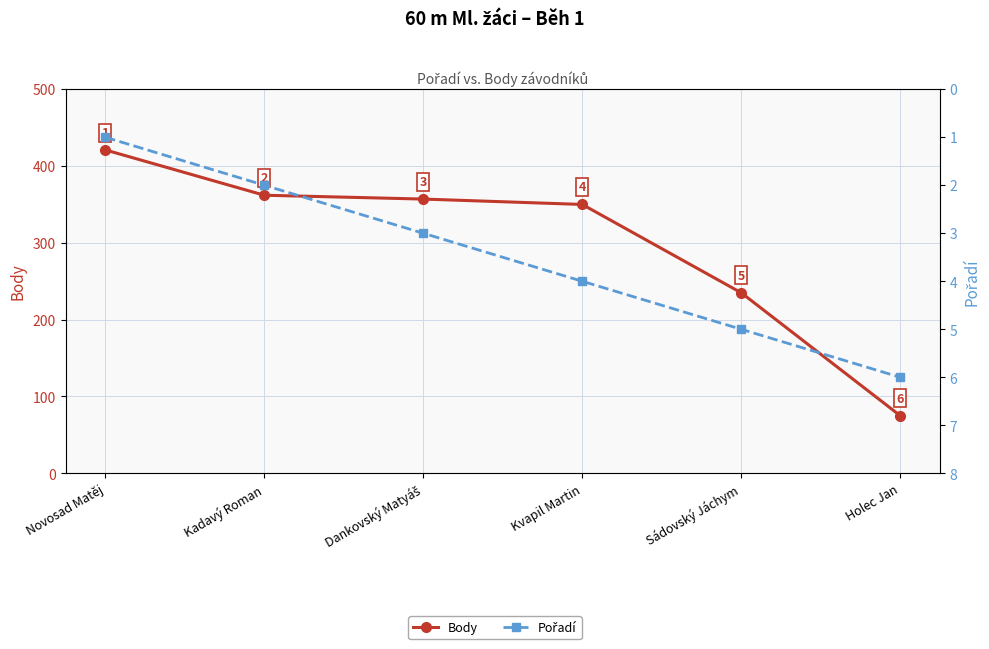

What is the value of the Body point at the 2nd from the left?

362